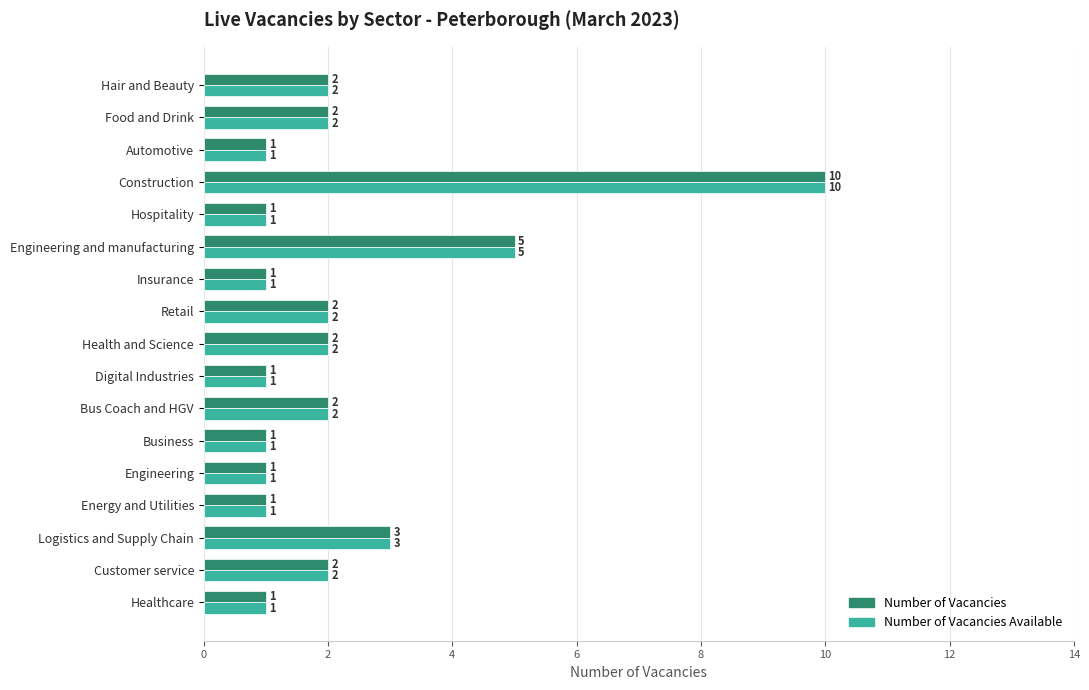

What is the average value of the Number of Vacancies Available series?

2